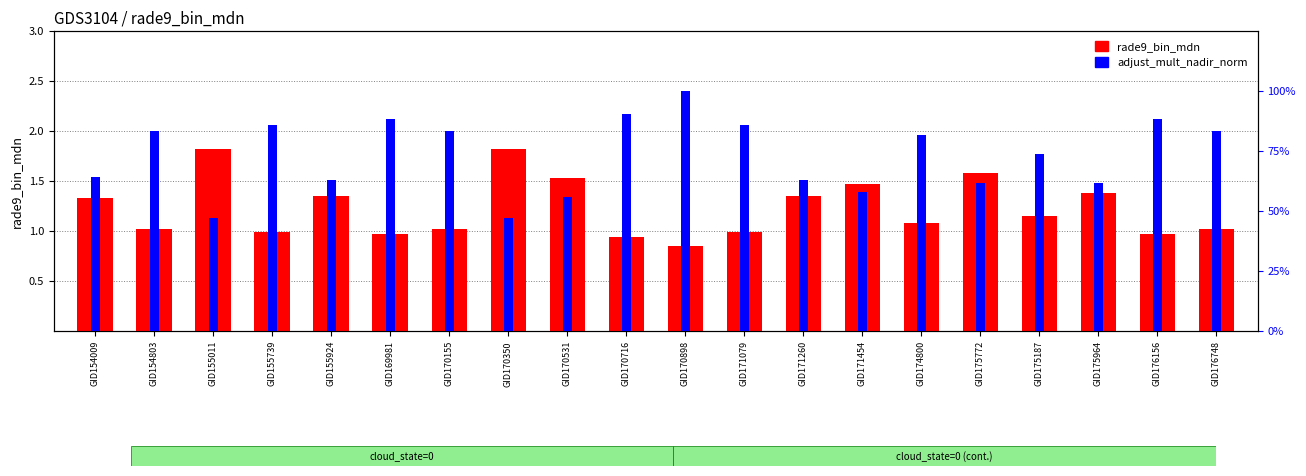

What is the label of the 10th bar from the left?

GID170716